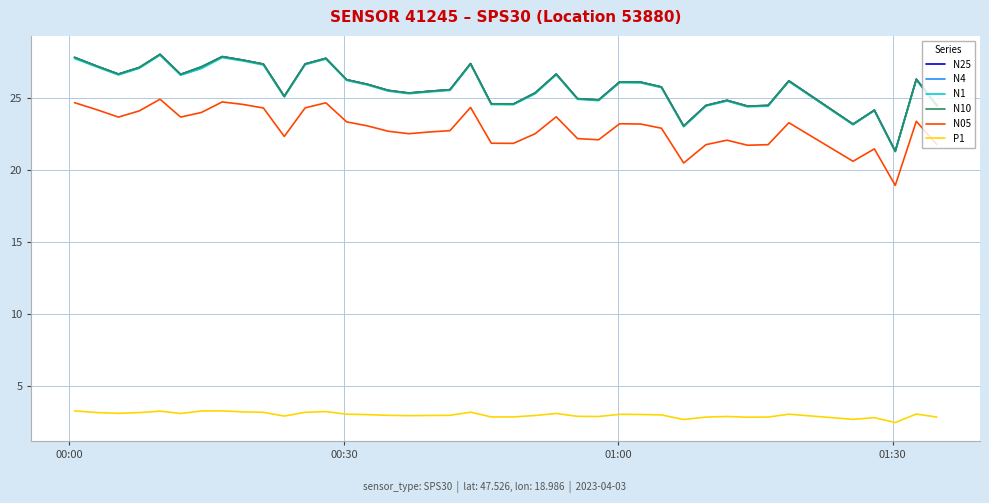

What is the minimum value for P1?

2.5